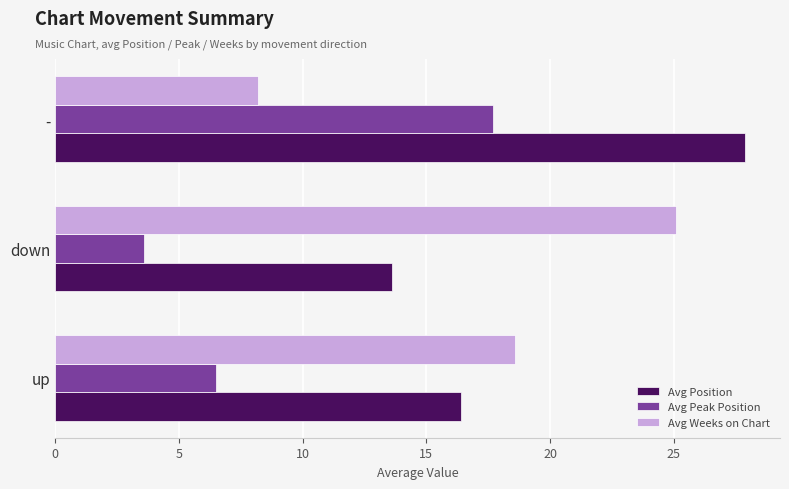

Rank the series at down from highest to lowest value.

Avg Weeks on Chart, Avg Position, Avg Peak Position